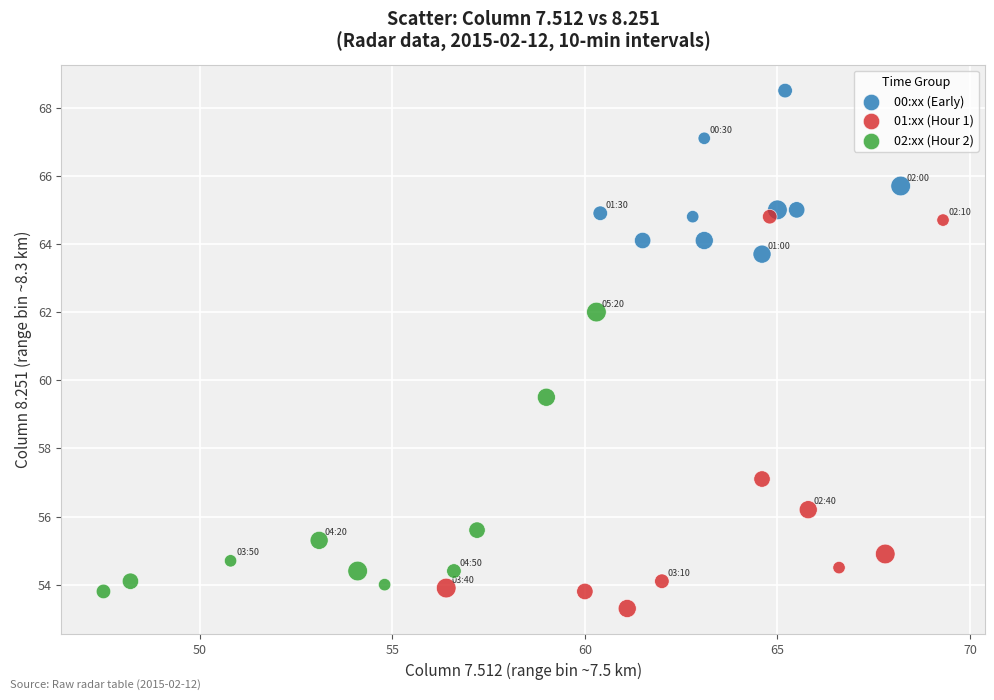

Which series has the largest Y range (max minus min)?

01:xx (Hour 1)